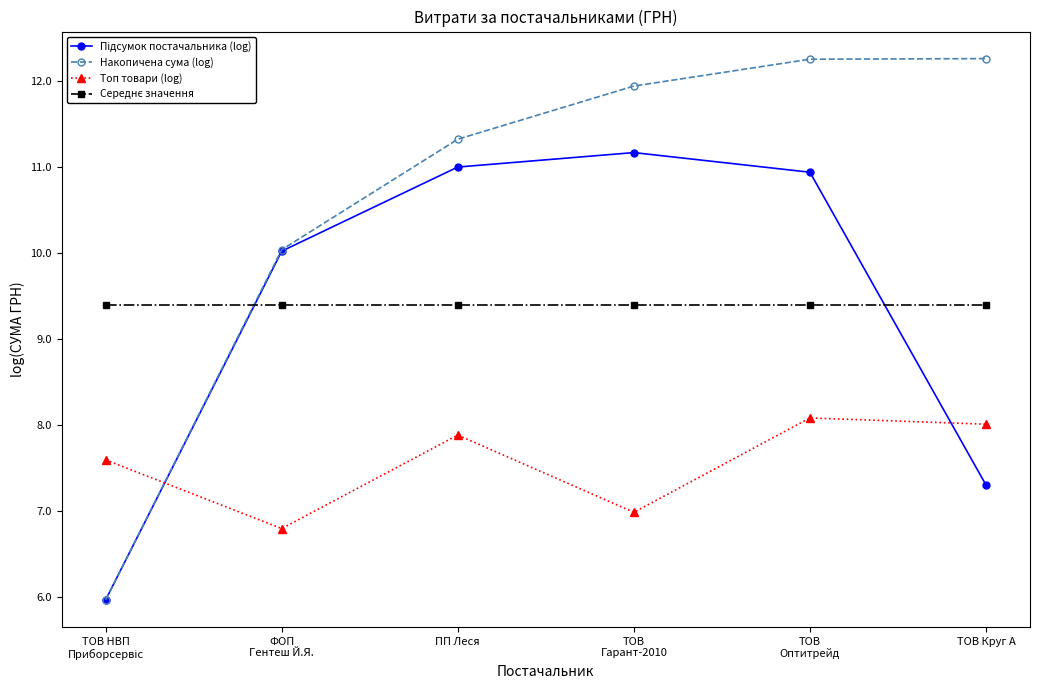

What value does the Накопичена сума (log) series have at ТОВ Круг А?

12.3